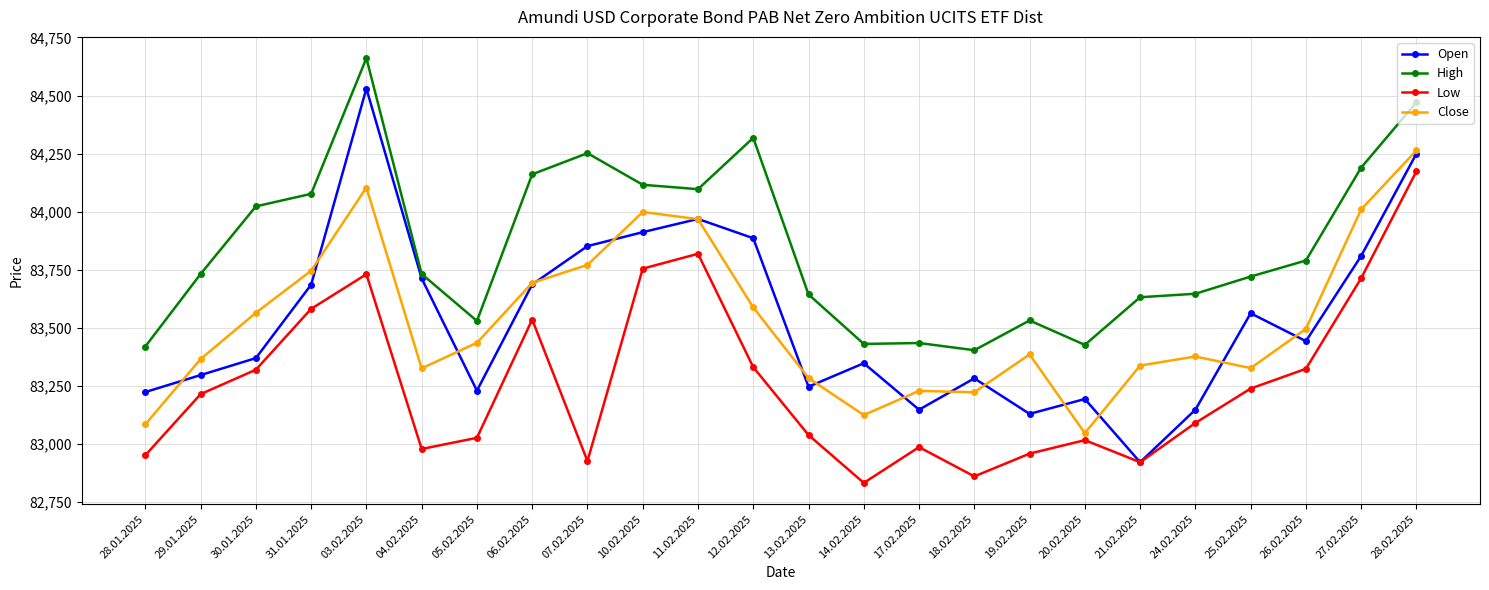

What is the greatest value displayed?

84661